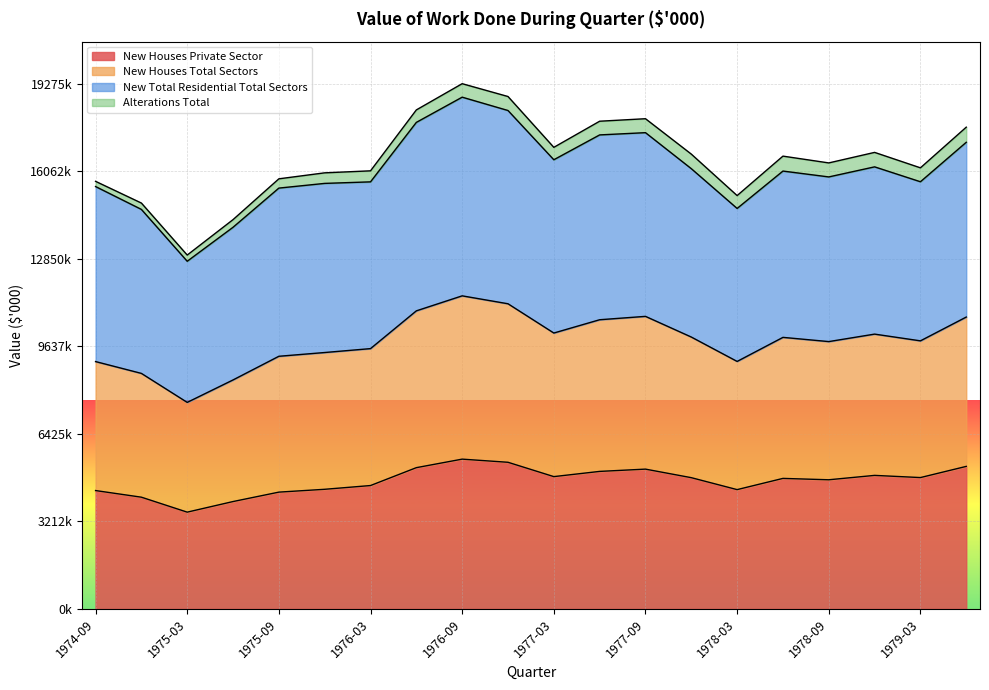

What is the average value of the New Houses Private Sector series?

4695374